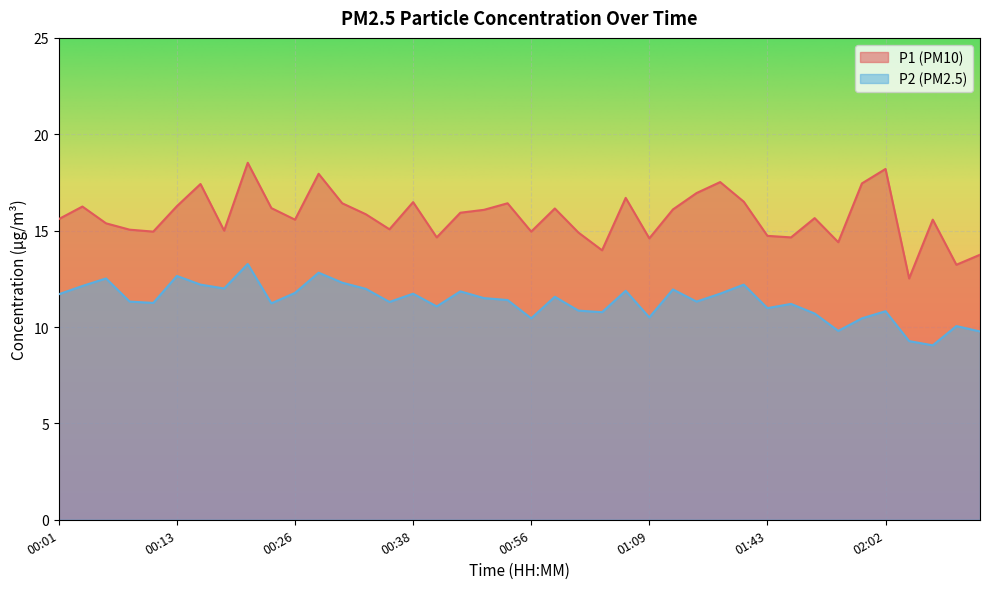

Rank the series by their average value, from highest to lowest.

P1 (PM10), P2 (PM2.5)